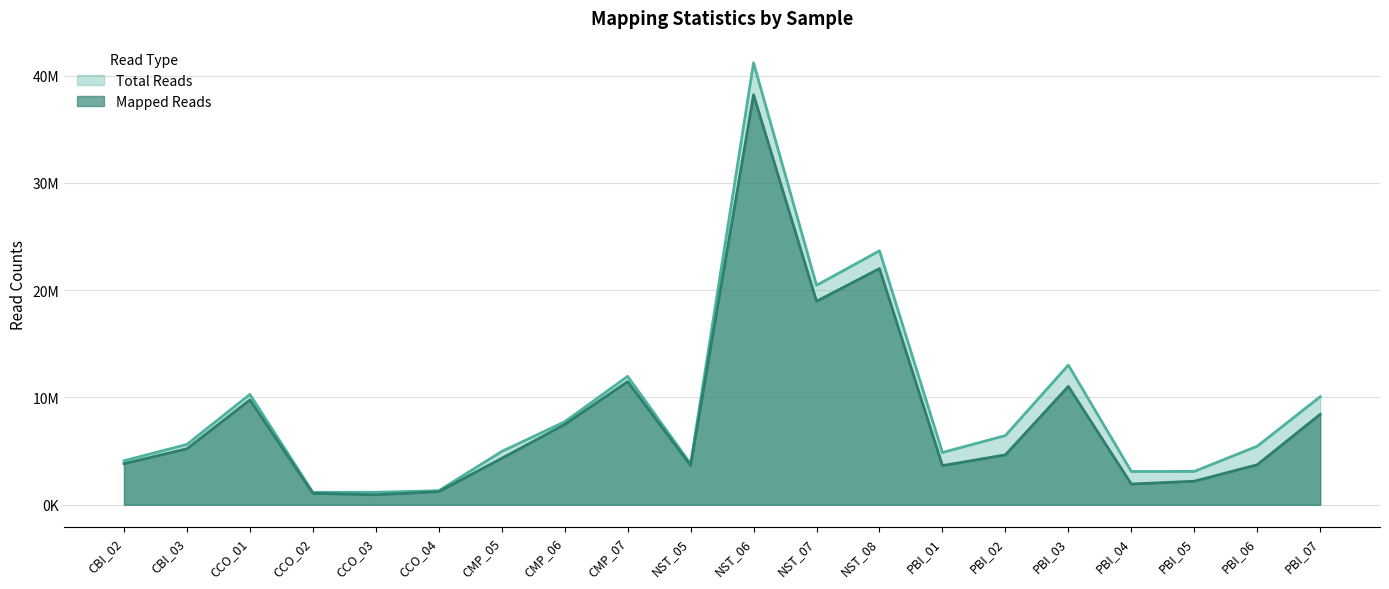

True or false: Mapped Reads and Total Reads intersect in this chart.

False